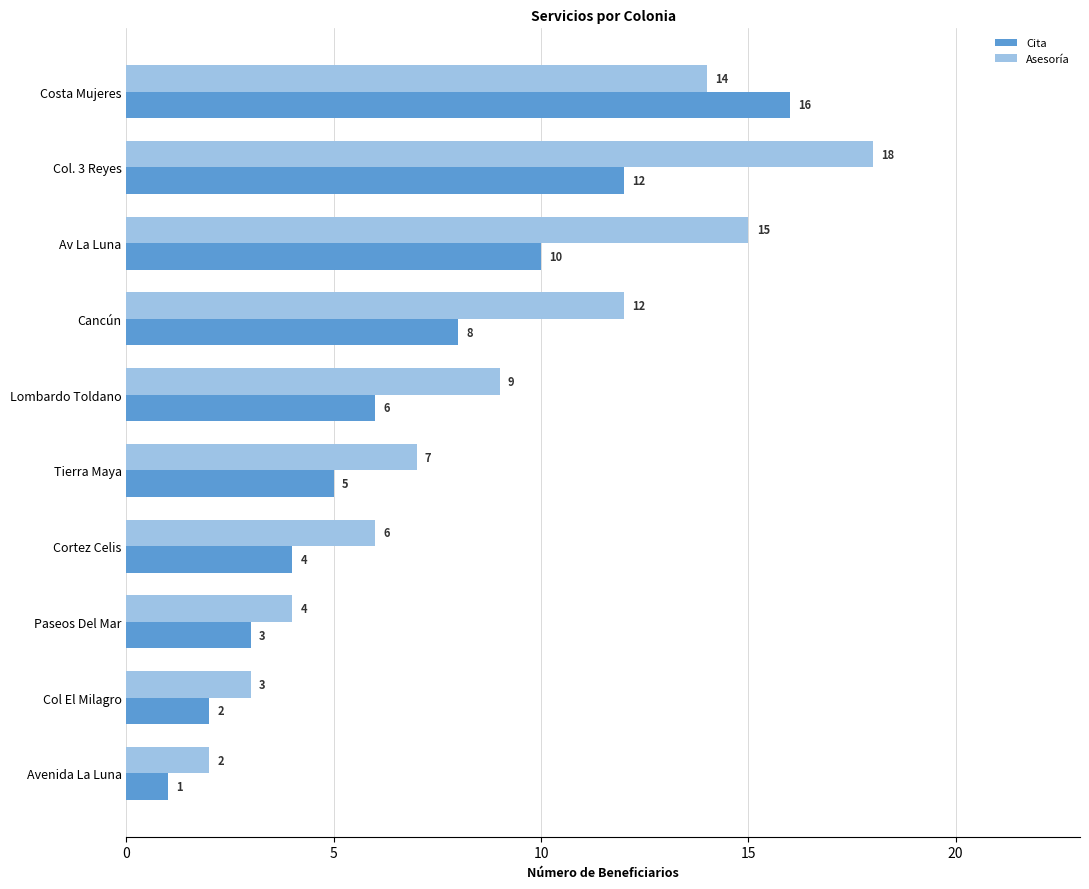

True or false: Asesoría has a value of 1 at Cortez Celis.

False